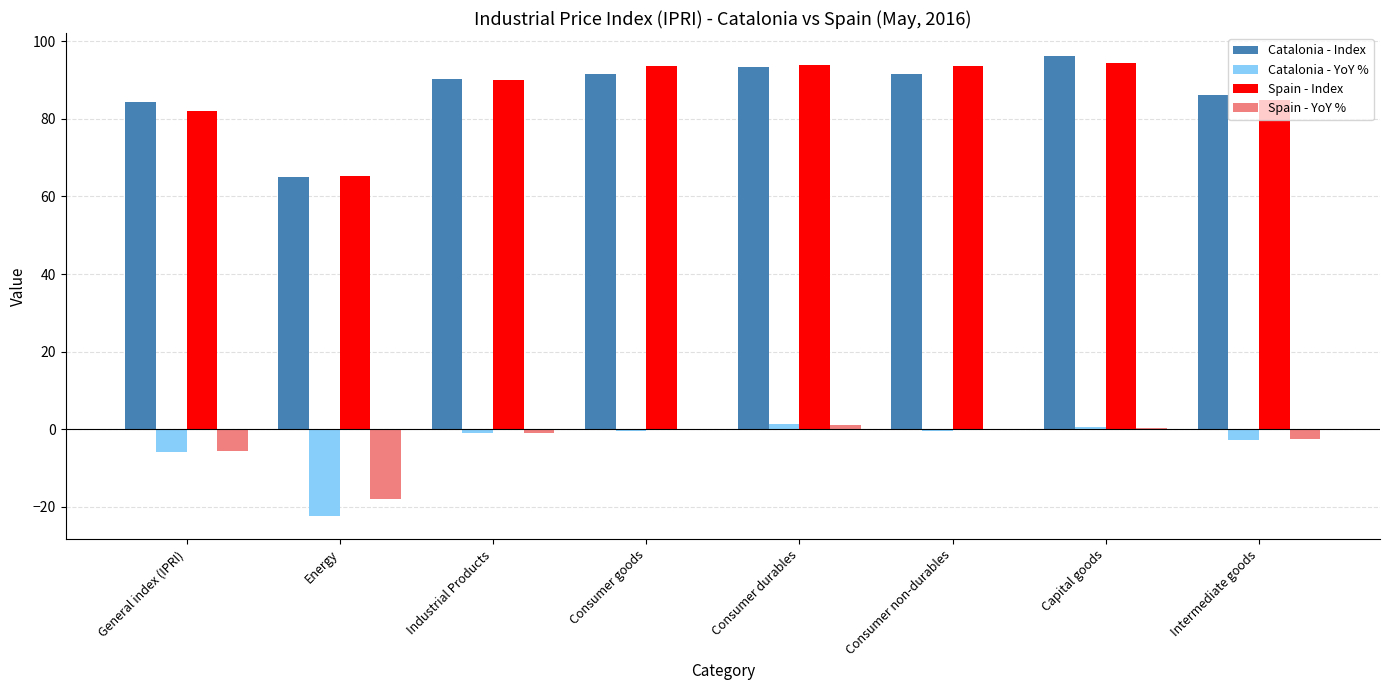

What value does the Spain - Index series have at Consumer non-durables?

93.5